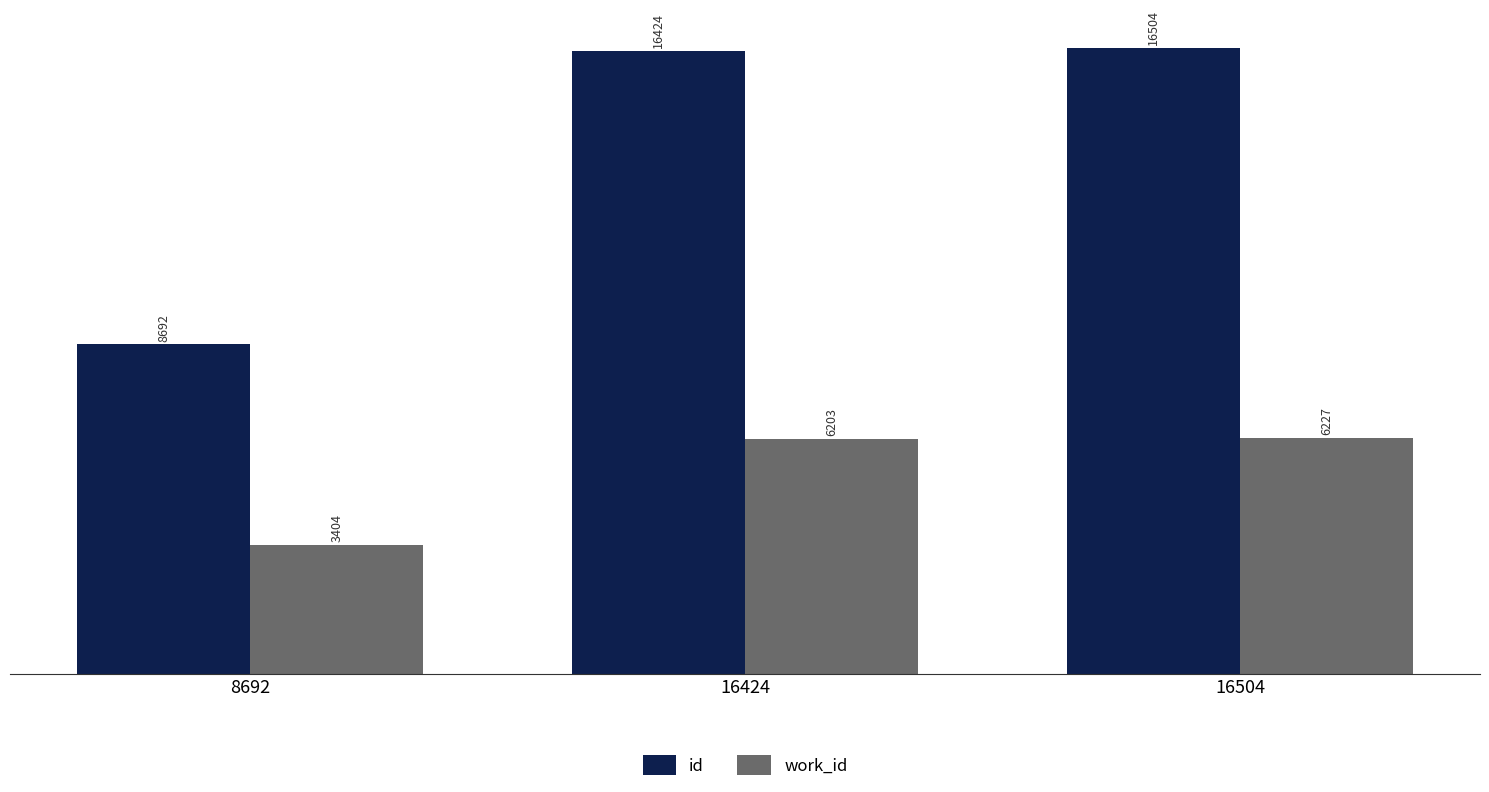

At which category is the sum across all series the highest?

16504